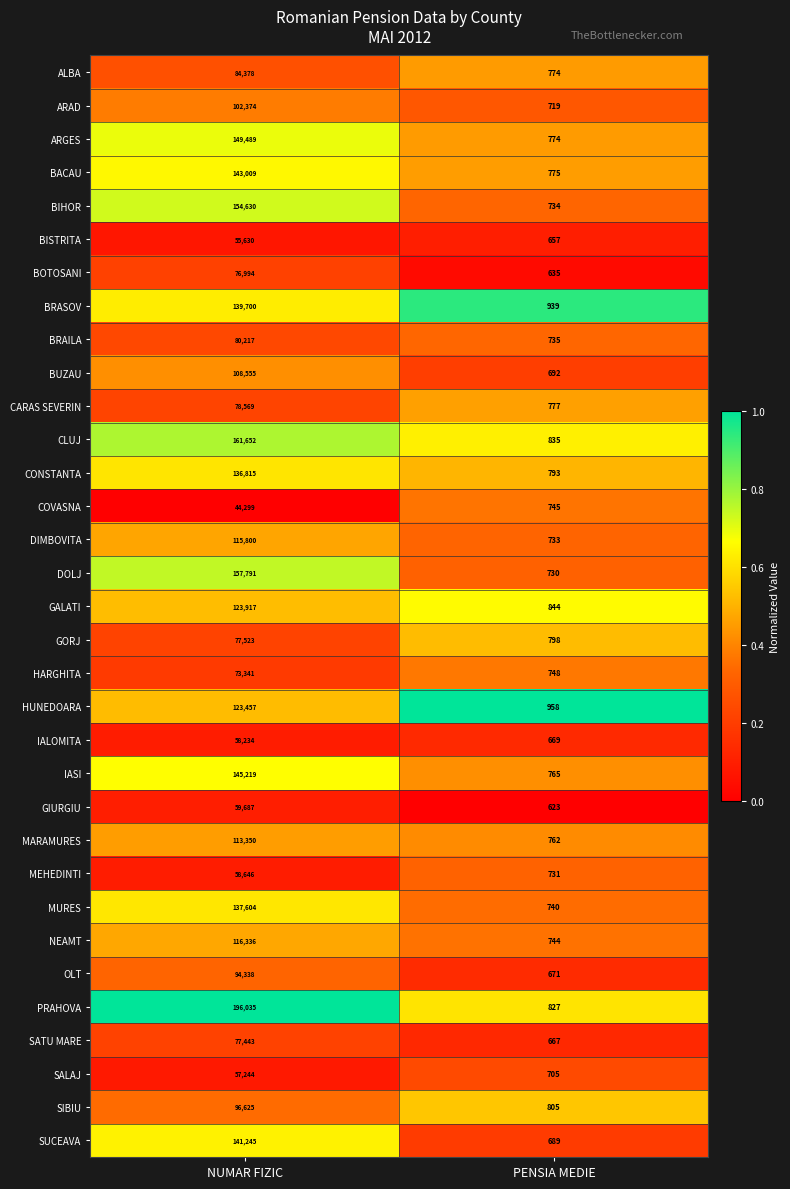

At which category does the chart reach its minimum across all series?

PENSIA MEDIE